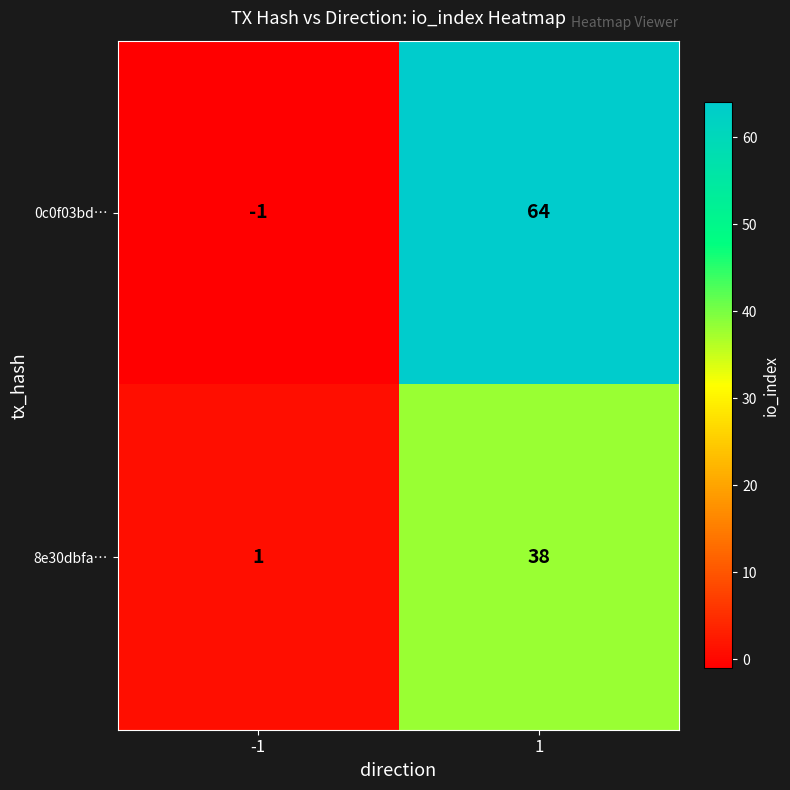

At 1, list the series in order from smallest to largest.

8e30dbfa…, 0c0f03bd…